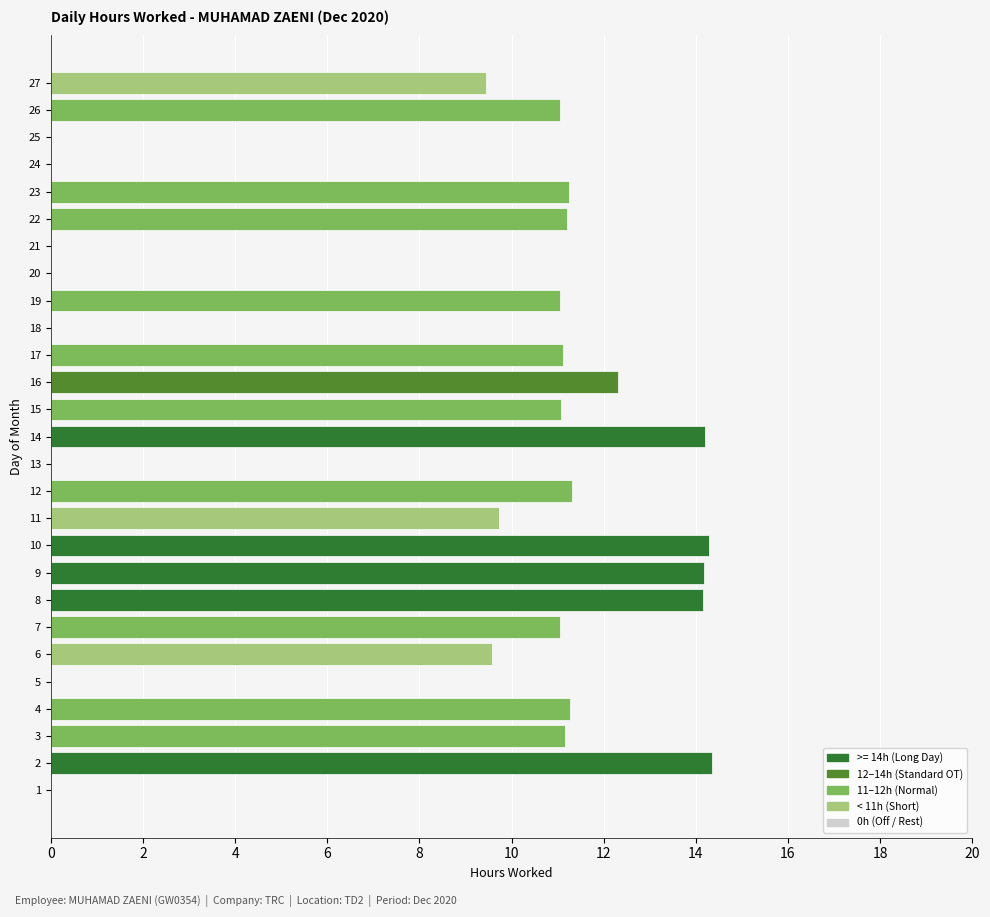

What is the ratio of the value at 19 to the value at 27?

1.2